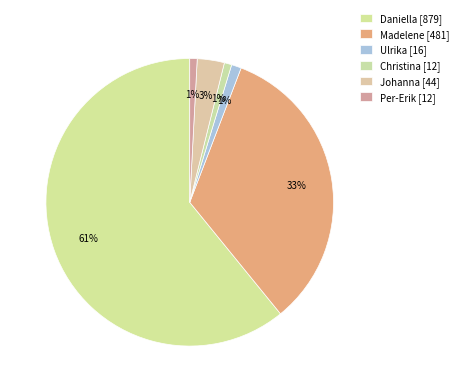

Count the number of slices in the pie.

6